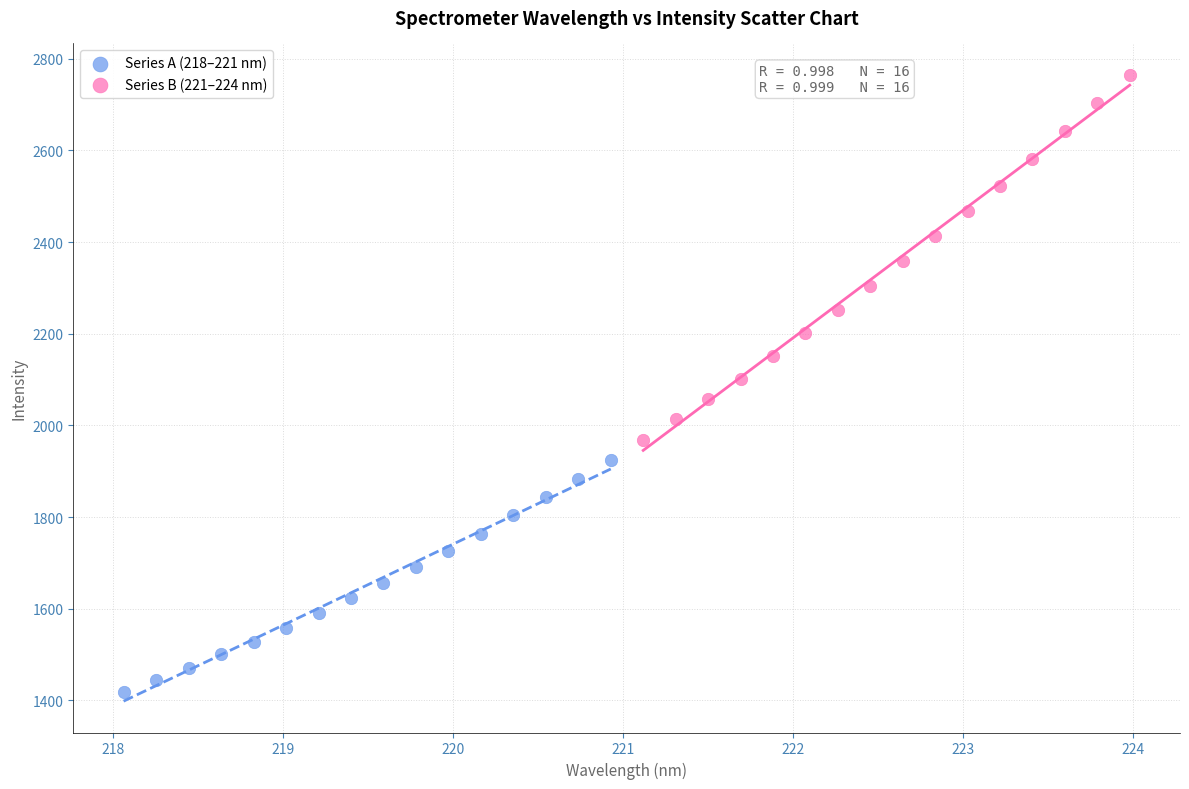

Which series reaches the minimum Y coordinate?

Series A (218–221 nm)